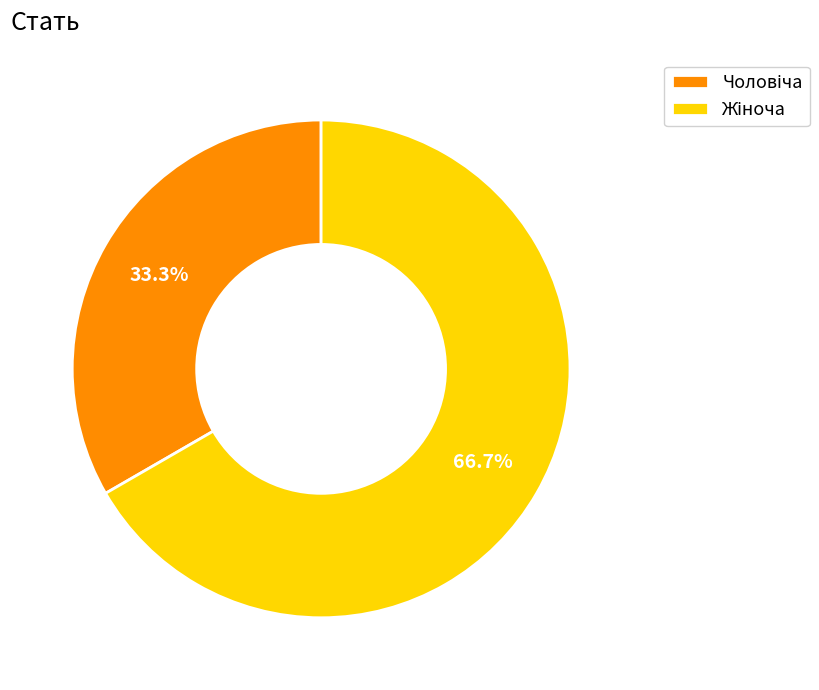

Is there a majority slice in this chart?

Yes